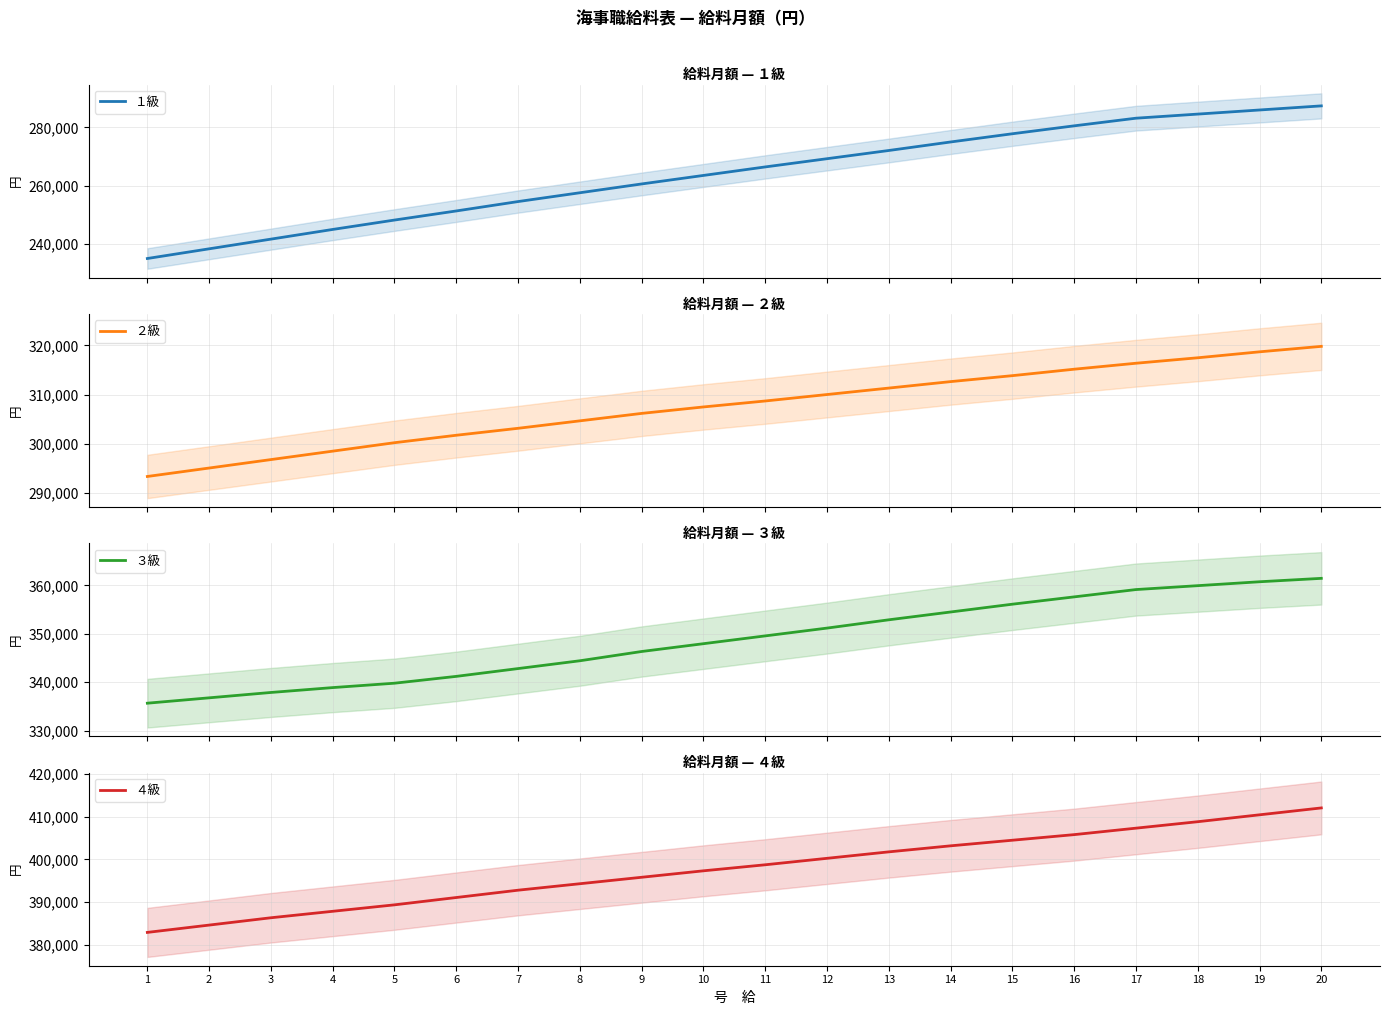

What is the lowest value of the ３級 series?

335647